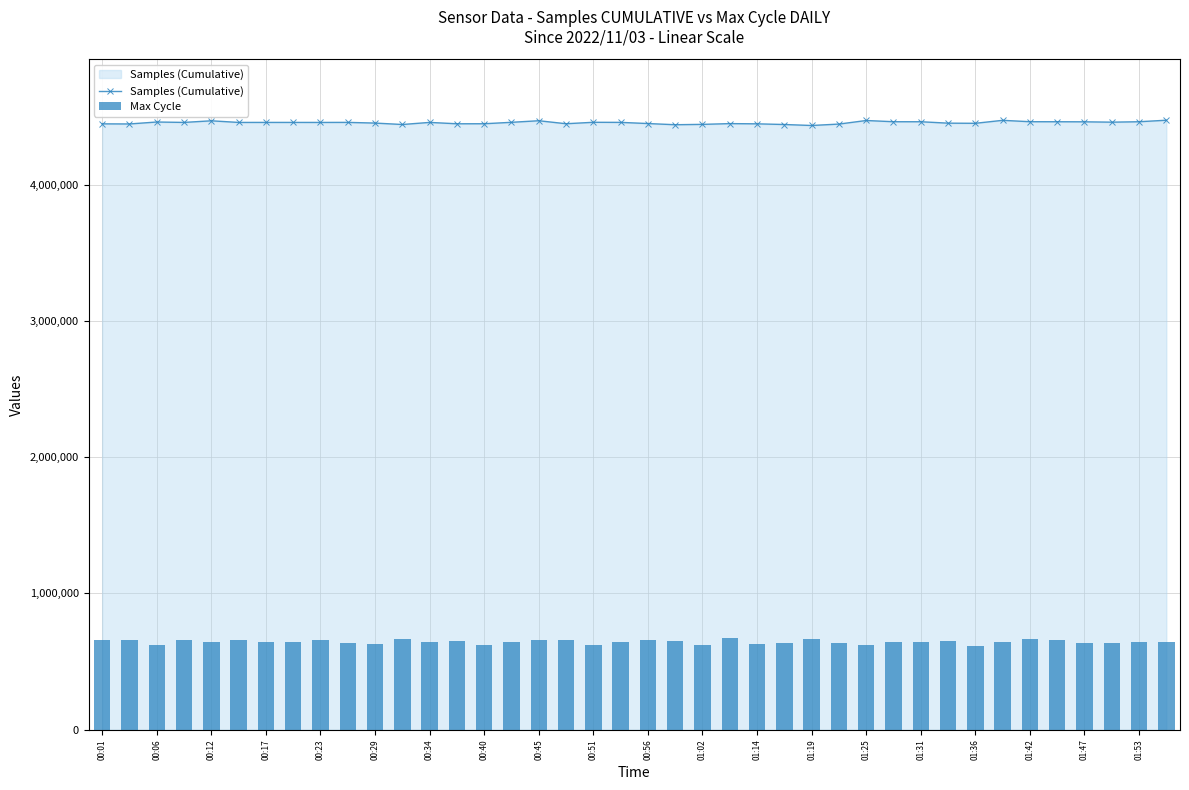

The value of Max Cycle at 29 is 641483.2. True or false?

True